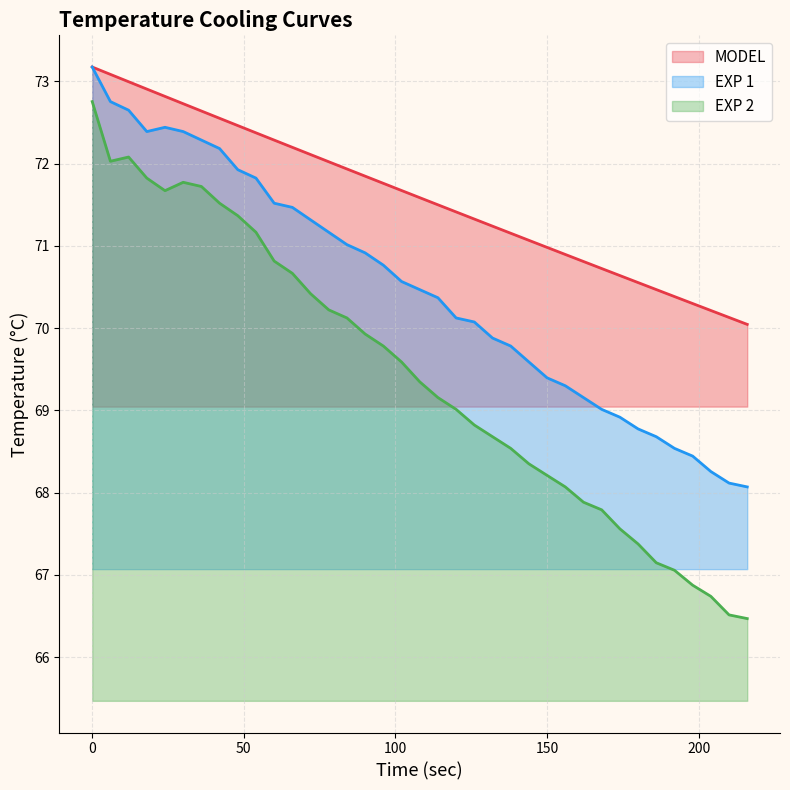

What are all the series names shown in the legend?

MODEL, EXP 1, EXP 2